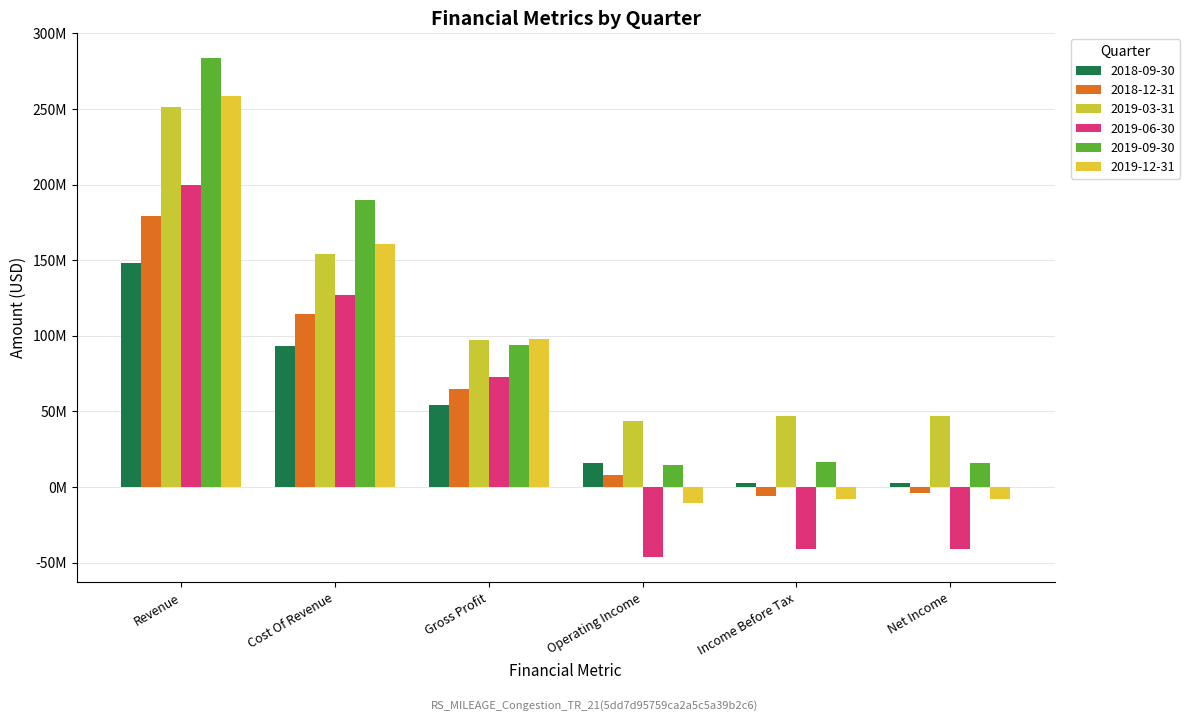

Read the 2019-06-30 value at Gross Profit, to the nearest 100.

73114000